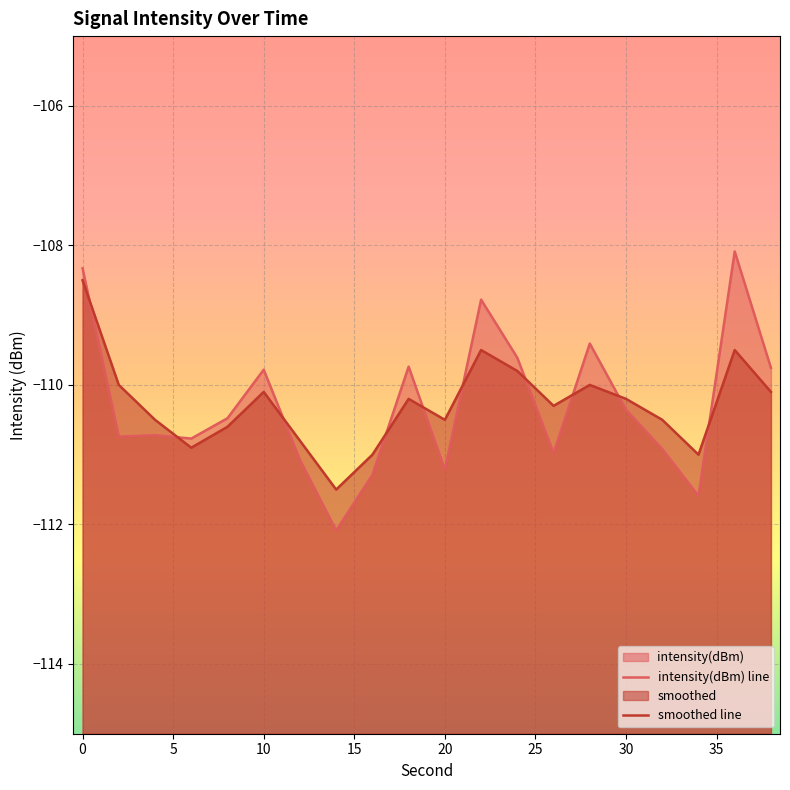

Which has a higher value, 19 or 16?

19